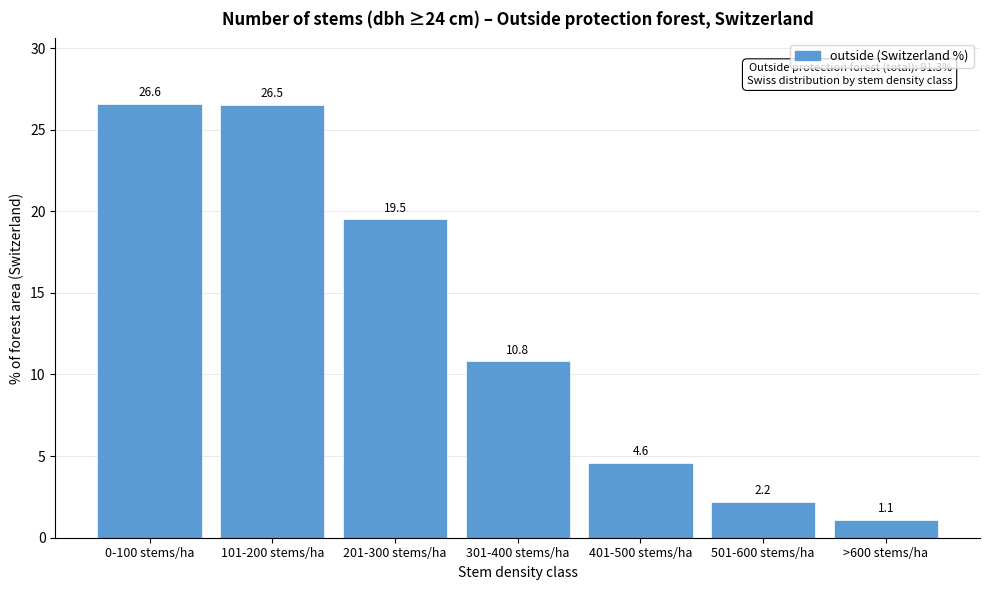

Reading left to right, transcribe all the data shown in this chart.

26.6	26.5	19.5	10.8	4.6	2.2	1.1